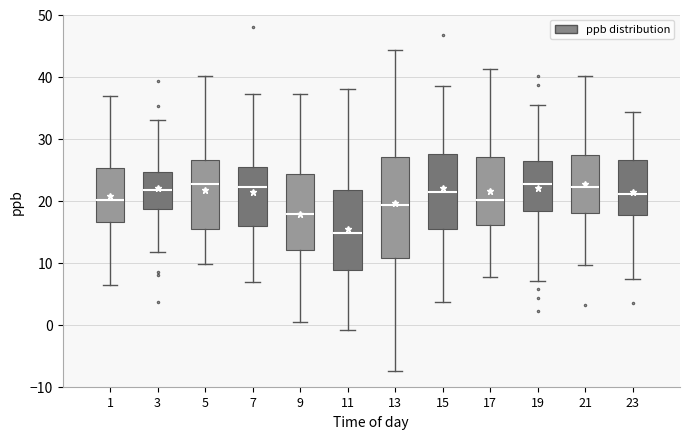

Reading left to right, read every box against the y-axis: the position of its median line, the range the box covers, and the ends of its whiskers. The values are not printed on the chart, so give them approximately, as read against the axis.

1: median 20, box 16 to 25, whiskers 6 to 37
3: median 22, box 19 to 25, whiskers 12 to 33
5: median 23, box 15 to 26, whiskers 10 to 40
7: median 22, box 16 to 25, whiskers 7 to 37
9: median 18, box 12 to 24, whiskers 0 to 37
11: median 15, box 9 to 22, whiskers -1 to 38
13: median 19, box 11 to 27, whiskers -7 to 44
15: median 21, box 15 to 28, whiskers 4 to 38
17: median 20, box 16 to 27, whiskers 8 to 41
19: median 23, box 18 to 26, whiskers 7 to 35
21: median 22, box 18 to 27, whiskers 10 to 40
23: median 21, box 18 to 26, whiskers 7 to 34